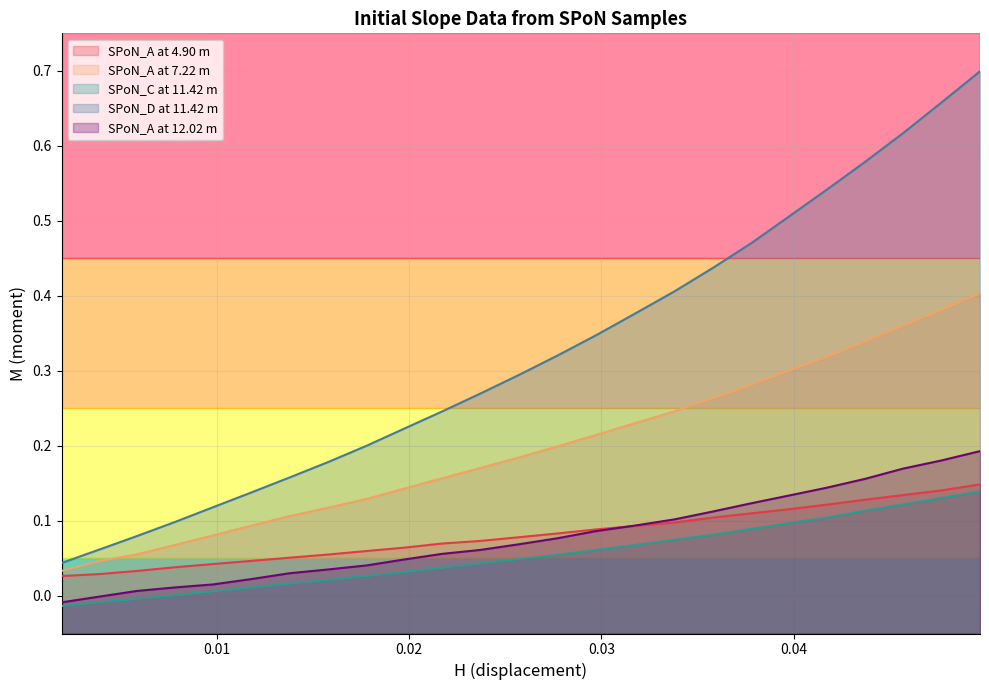

True or false: SPoN_A at 4.90 m and SPoN_D at 11.42 m intersect in this chart.

False